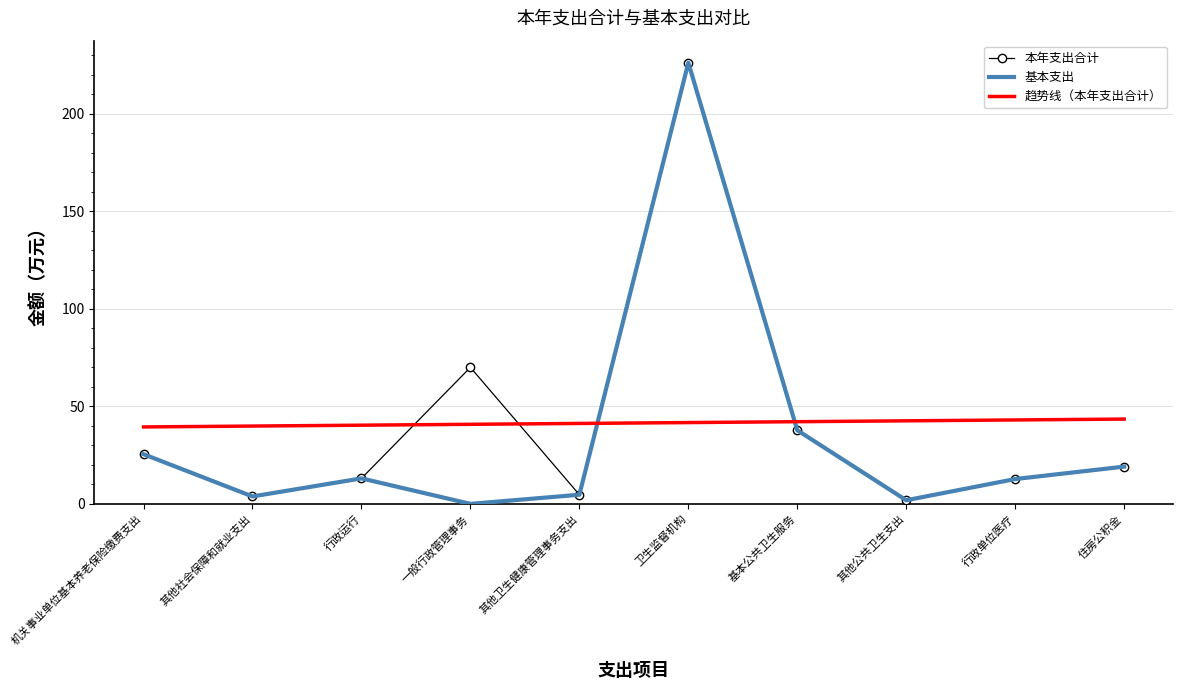

In 基本支出, how many points are lower than both neighbors (excluding endpoints)?

3